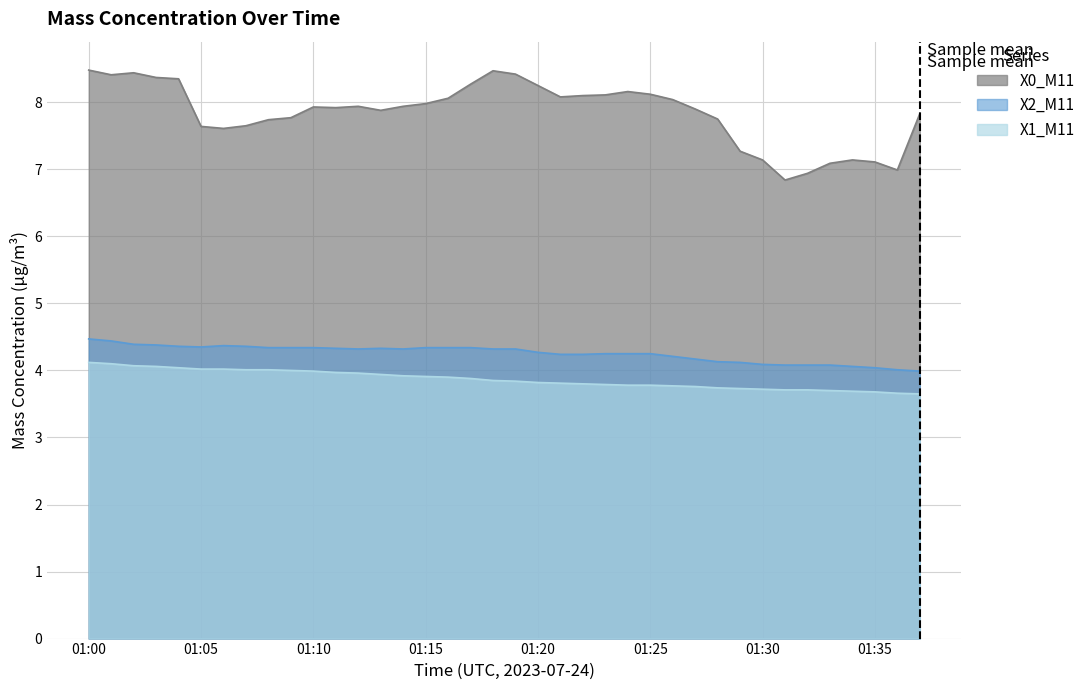

Reading left to right, extract all data points from this chart.

X0_M11: 8.5	8.4	8.4	8.4	8.3	7.6	7.6	7.7	7.7	7.8	7.9	7.9	7.9	7.9	7.9	8.0	8.1	8.3	8.5	8.4	8.2	8.1	8.1	8.1	8.2	8.1	8.0	7.9	7.8	7.3	7.1	6.8	6.9	7.1	7.1	7.1	7.0	7.8
X1_M11: 4.1	4.1	4.1	4.1	4.0	4.0	4.0	4.0	4.0	4.0	4.0	4.0	4.0	3.9	3.9	3.9	3.9	3.9	3.9	3.8	3.8	3.8	3.8	3.8	3.8	3.8	3.8	3.8	3.7	3.7	3.7	3.7	3.7	3.7	3.7	3.7	3.7	3.6
X2_M11: 4.5	4.4	4.4	4.4	4.4	4.3	4.4	4.4	4.3	4.3	4.3	4.3	4.3	4.3	4.3	4.3	4.3	4.3	4.3	4.3	4.3	4.2	4.2	4.2	4.2	4.2	4.2	4.2	4.1	4.1	4.1	4.1	4.1	4.1	4.1	4.0	4.0	4.0